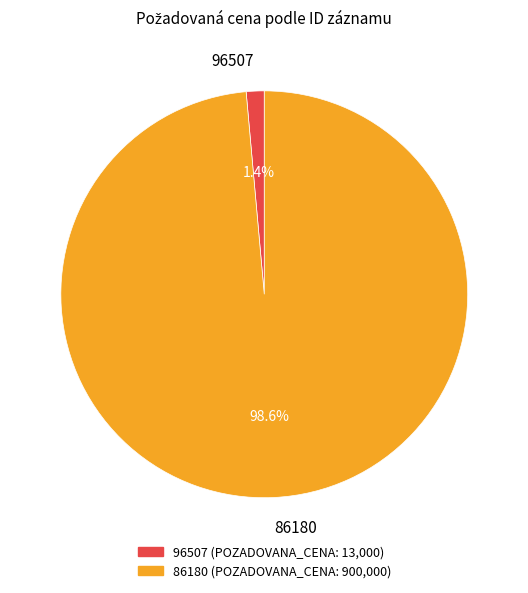

To the nearest percent, what is the difference between the largest and smallest slice percentages?

97%